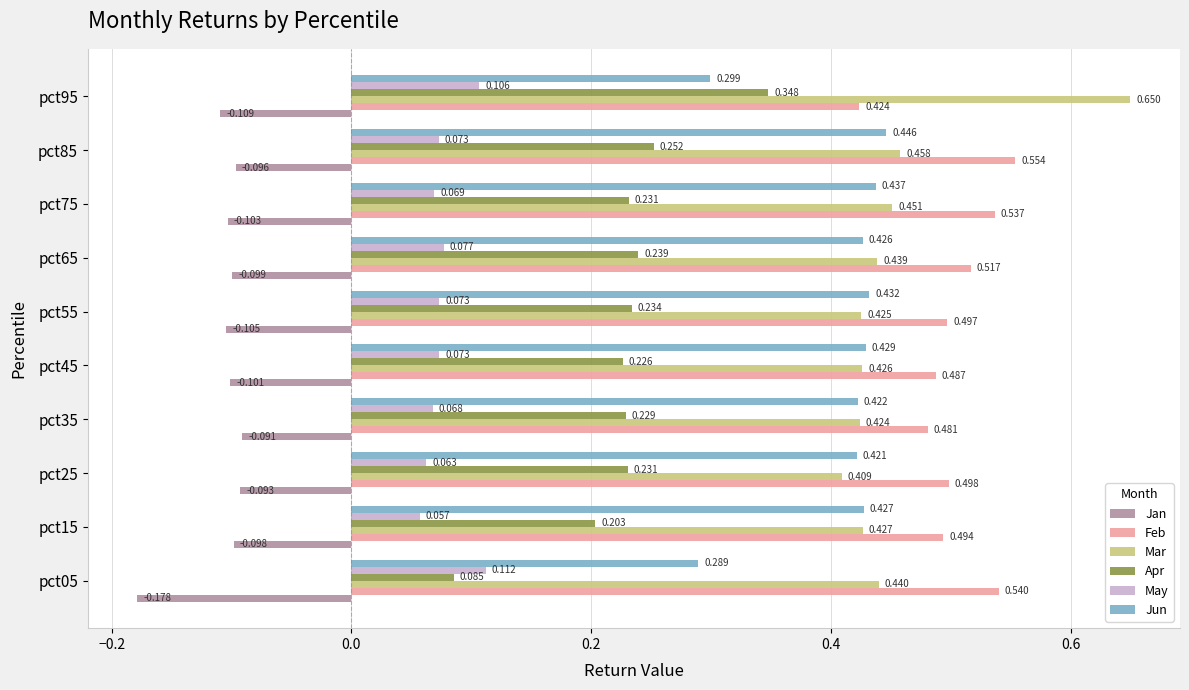

List the series in order of their peak value, highest first.

Mar, Feb, Jun, Apr, May, Jan